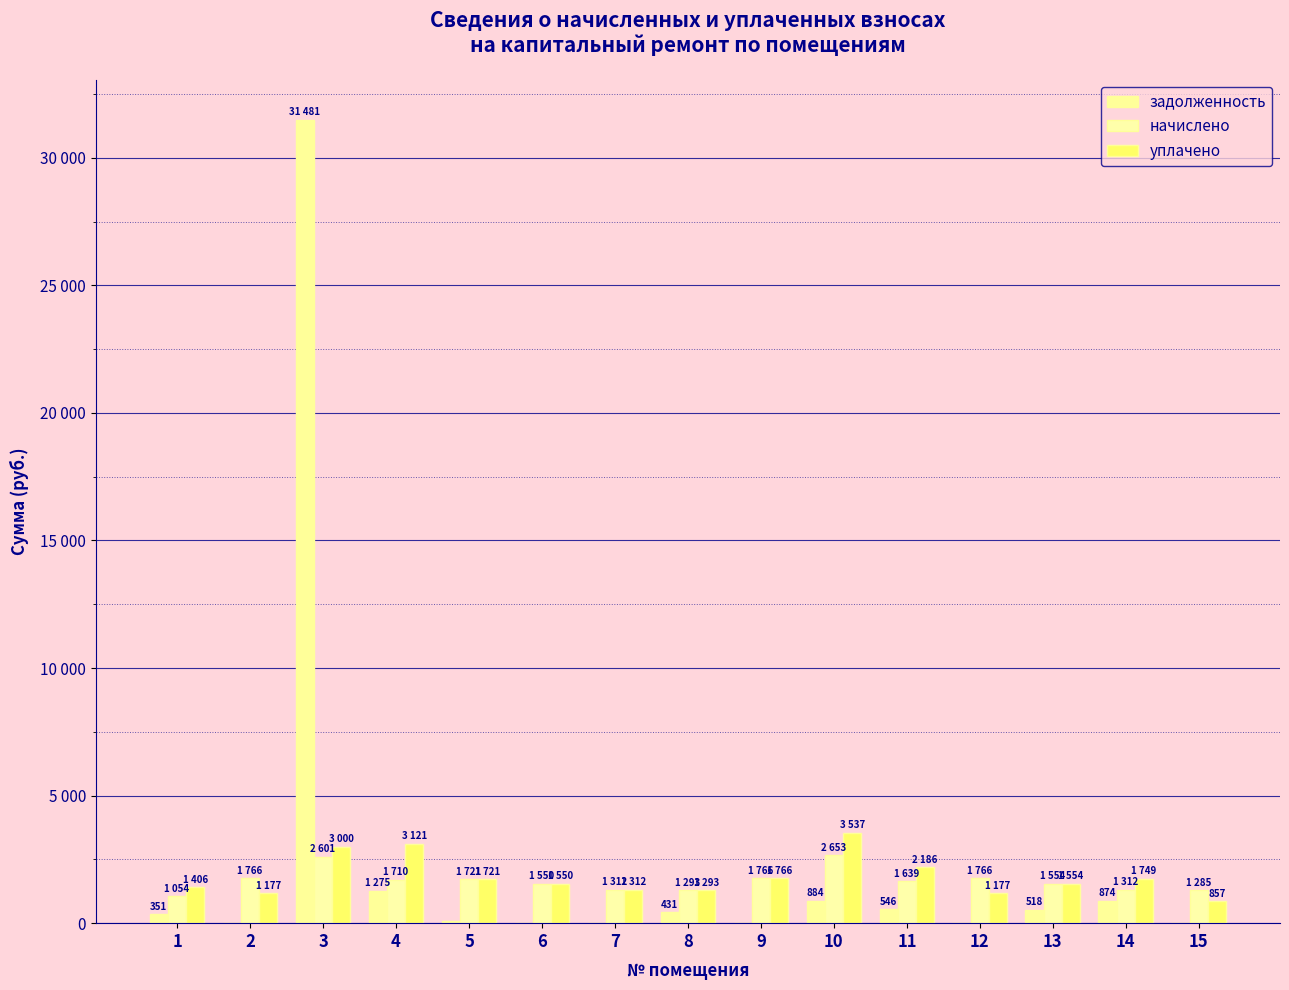

At which category does the chart reach its peak across all series?

3